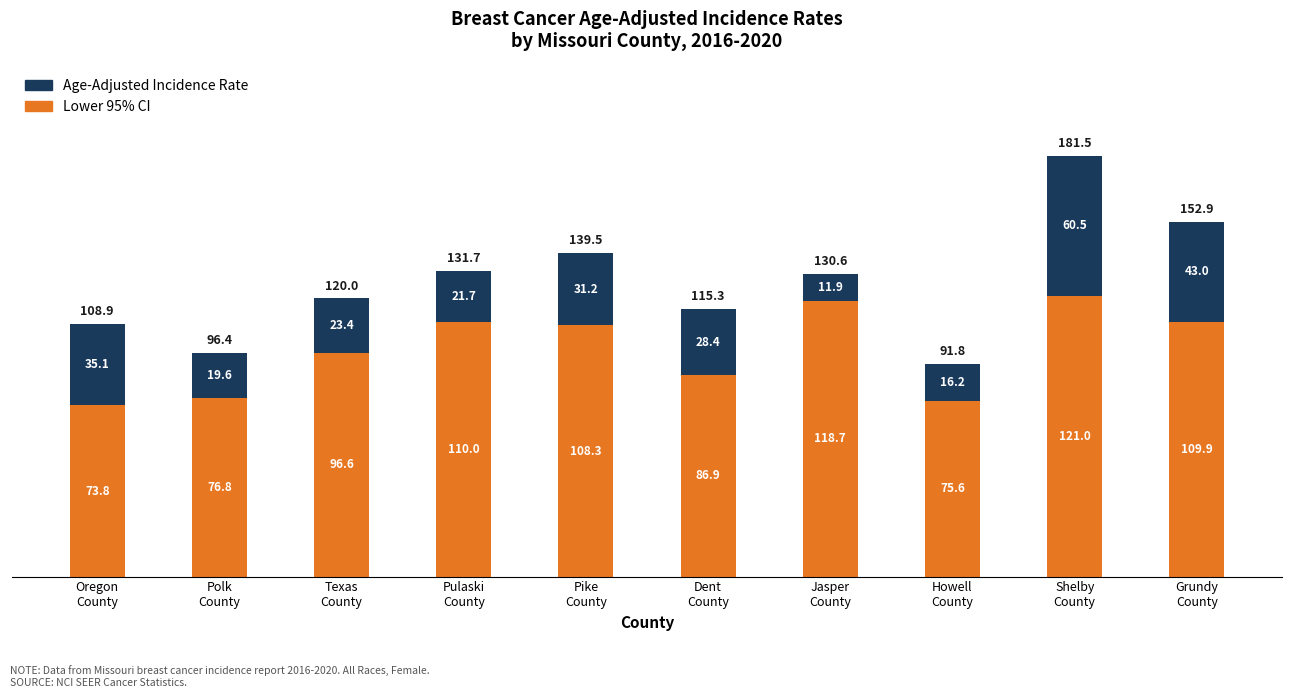

At which category is the sum across all series the highest?

Shelby
County